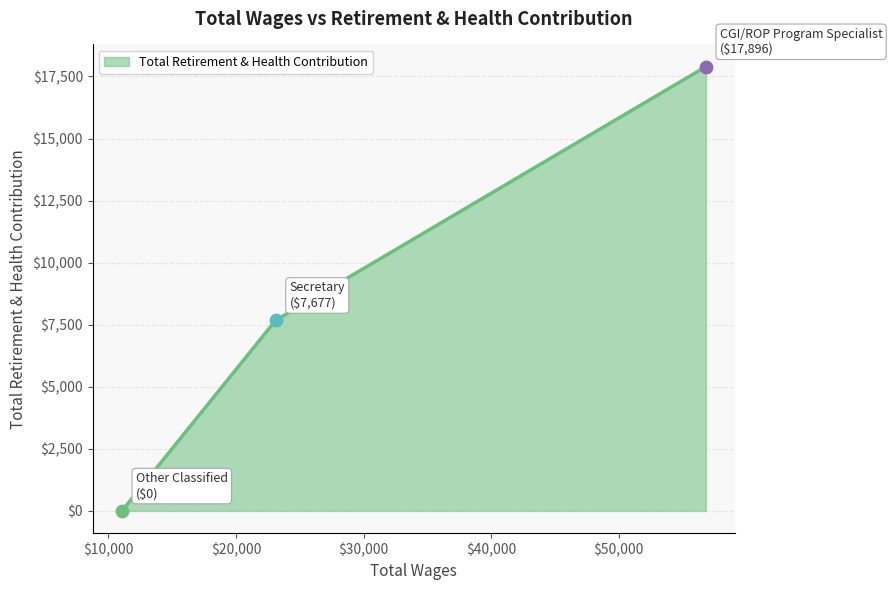

What is the difference between the maximum and minimum values?

17896